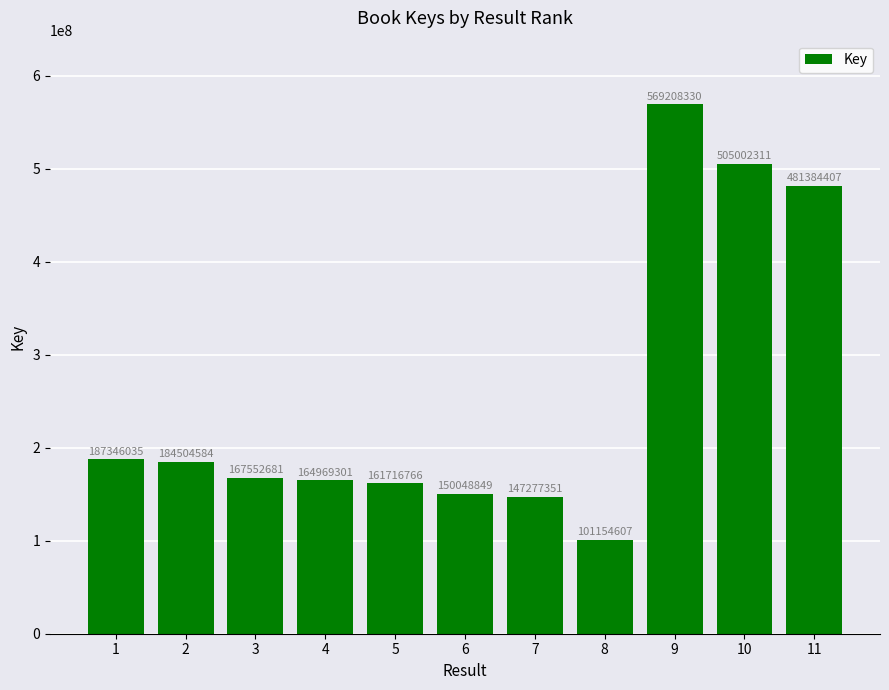

Approximately how many times larger is the value at 5 compared to 7?

1.1